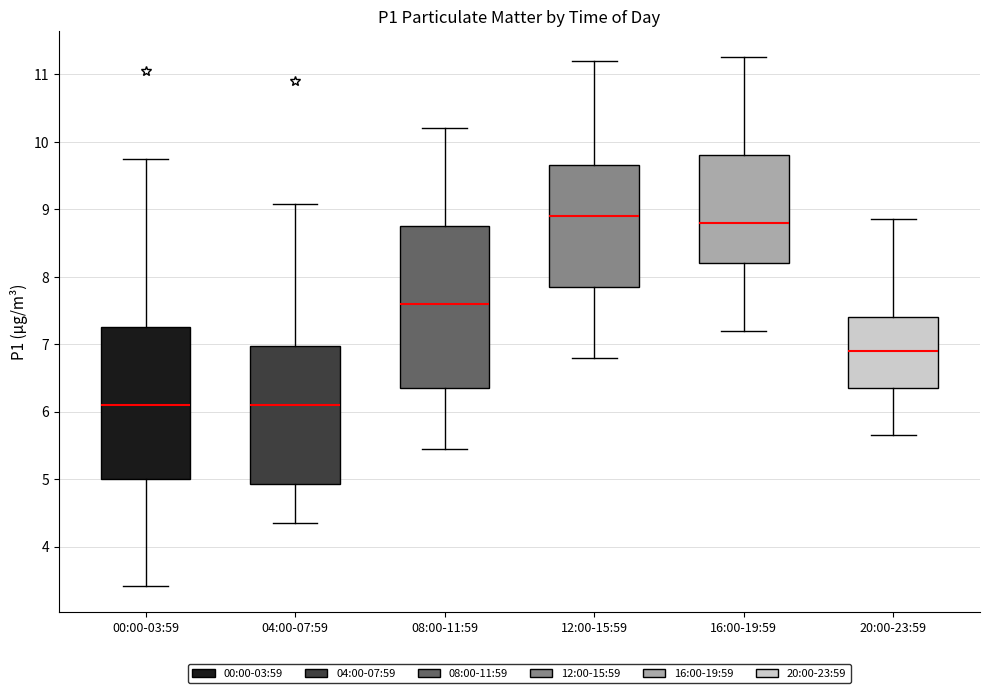

Where is the upper edge of the box for 08:00-11:59 on the y-axis? The values are not printed on the chart, so give them approximately, as read against the axis.

8.8